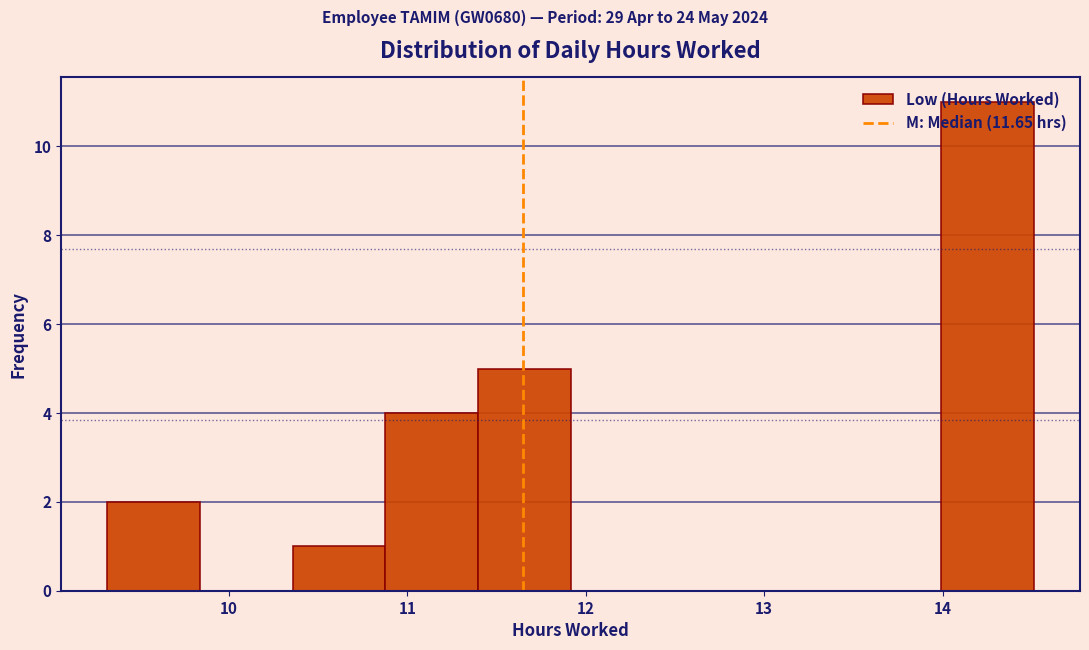

Reading left to right, transcribe this chart: for each bar, give the range it covers on the x-axis and its height. Neither the bar edges nor the heights are printed on the chart, so give them approximately, as read against the axes.

9.3 to 9.8: 2
9.8 to 10.4: 0
10.4 to 10.9: 1
10.9 to 11.4: 4
11.4 to 11.9: 5
11.9 to 12.4: 0
12.4 to 13.0: 0
13.0 to 13.5: 0
13.5 to 14.0: 0
14.0 to 14.5: 11